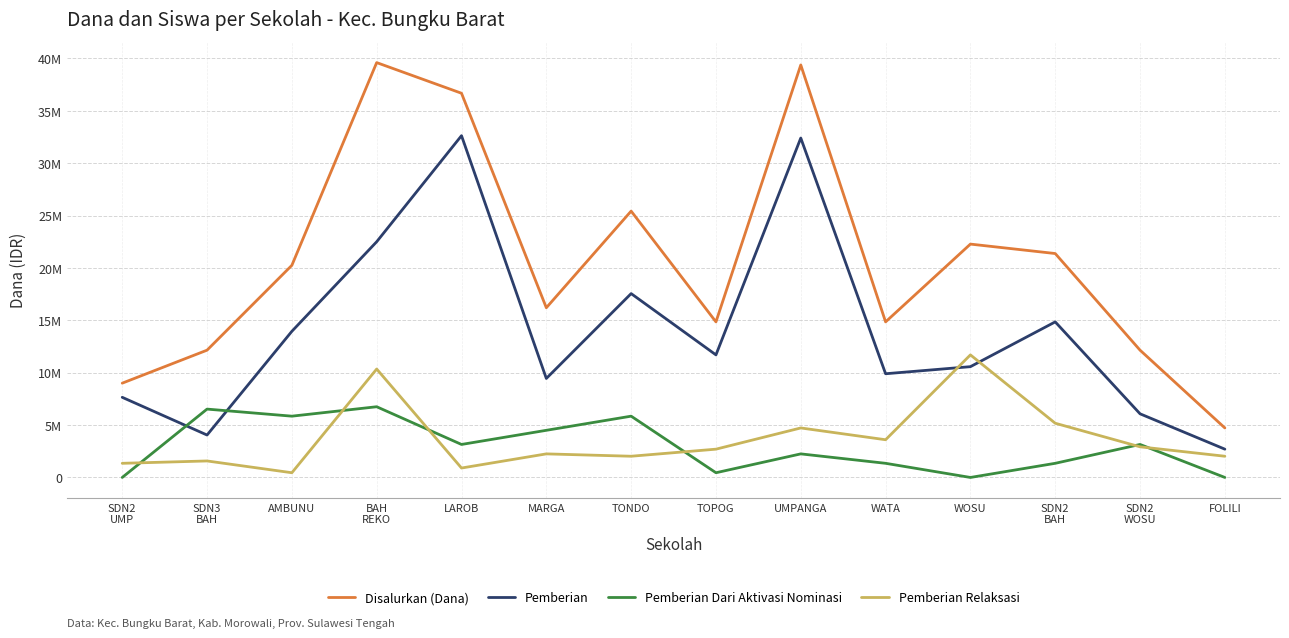

Is the value of Pemberian at UMPANGA greater than the value of Disalurkan (Dana) at MARGA?

Yes